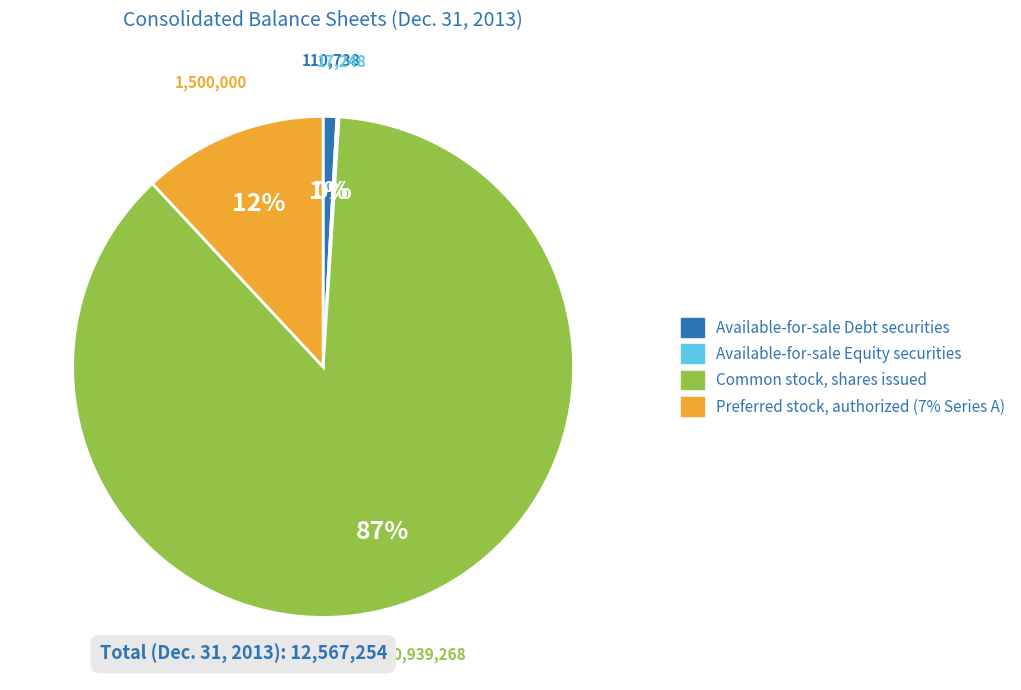

Which slice is the largest?

Common stock, shares issued